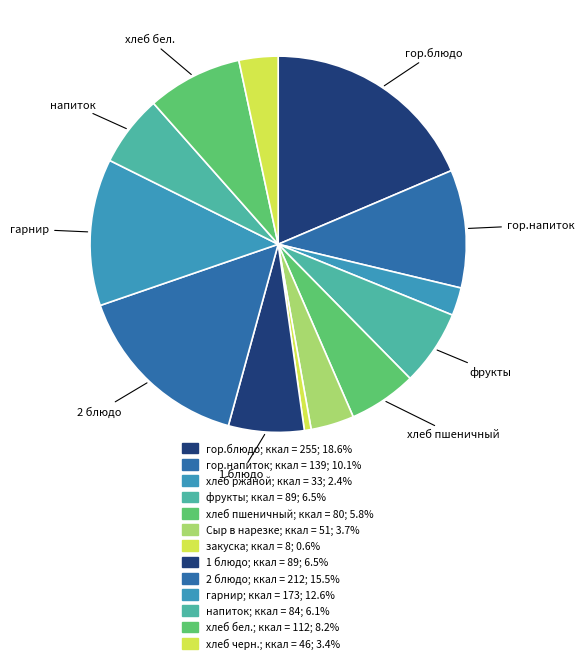

Which category has the smallest portion of the pie?

закуска